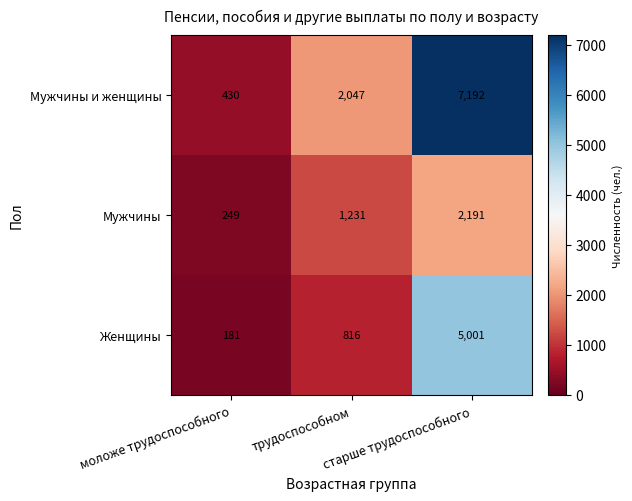

Count the Мужчины и женщины values in the range 430 to 7192.

3